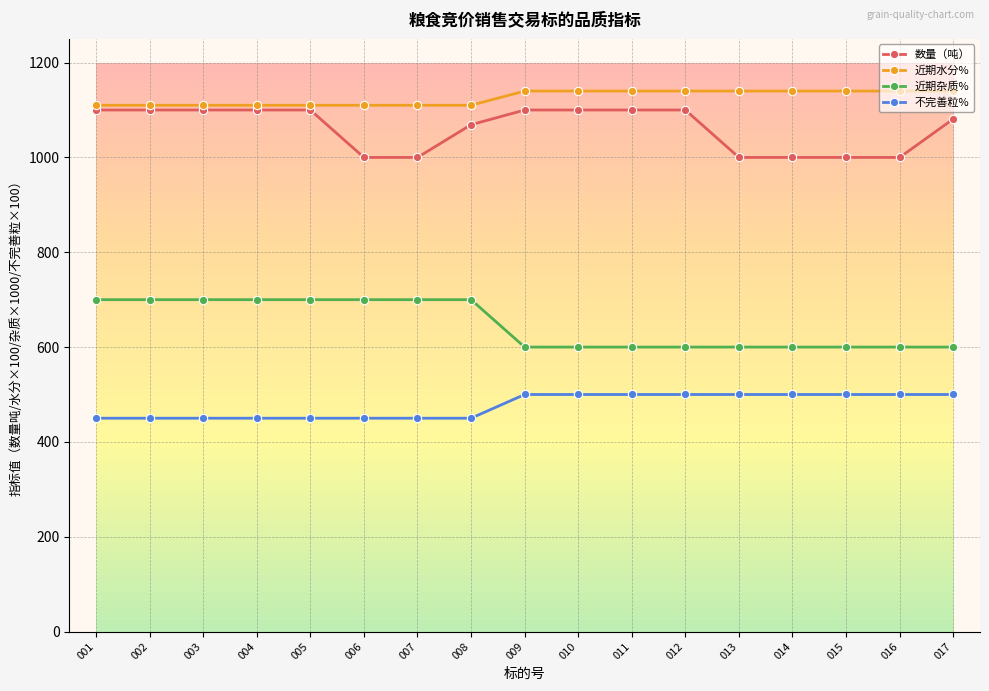

The value of 近期水分% at 002 is 1110. True or false?

True